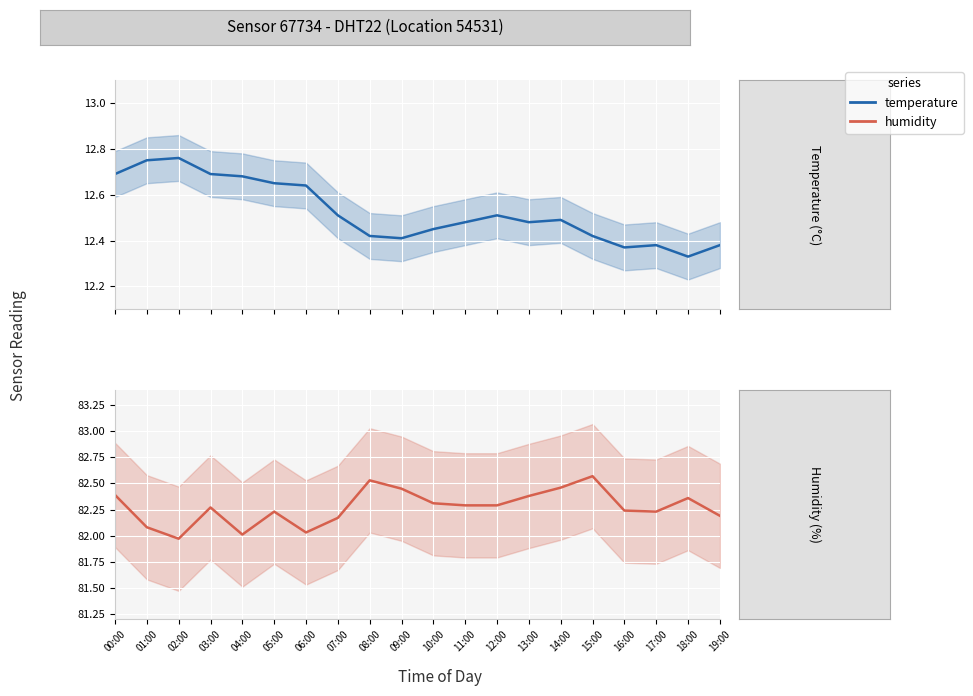

What is the label of the 4th point from the right?

16:00